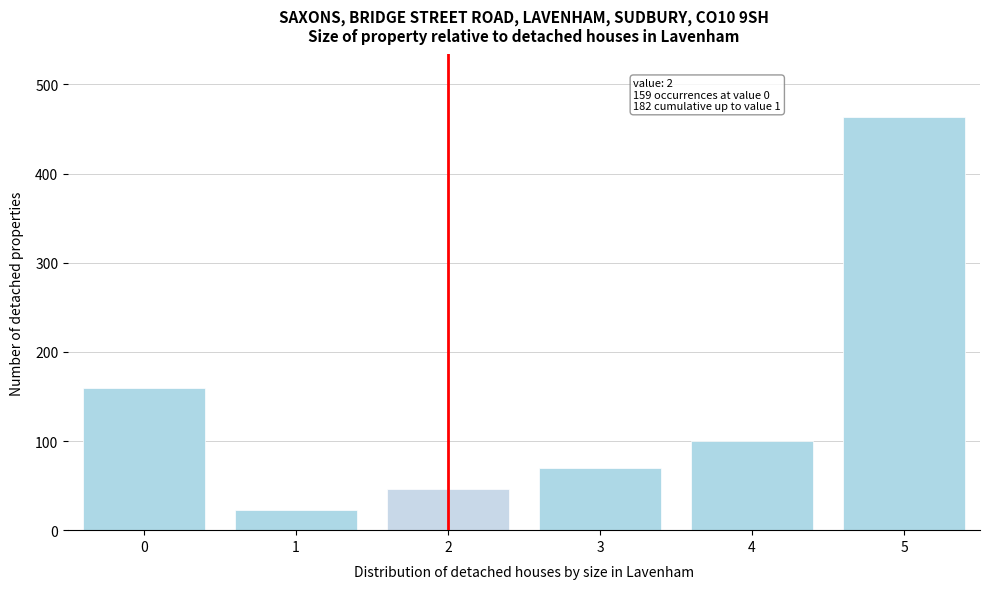

Reading left to right, list all the values displayed in this chart.

0=159	1=23	2=46	3=70	4=100	5=464